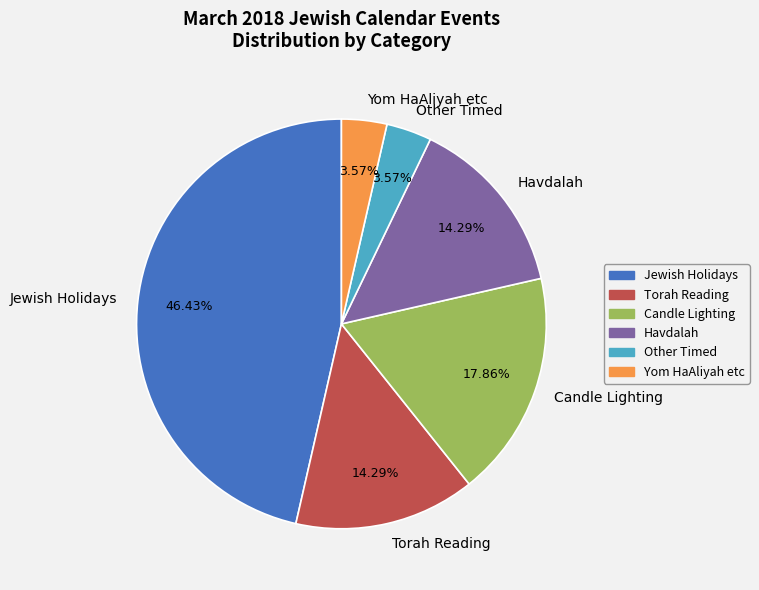

To the nearest percent, what is the difference between the largest and smallest slice percentages?

43%